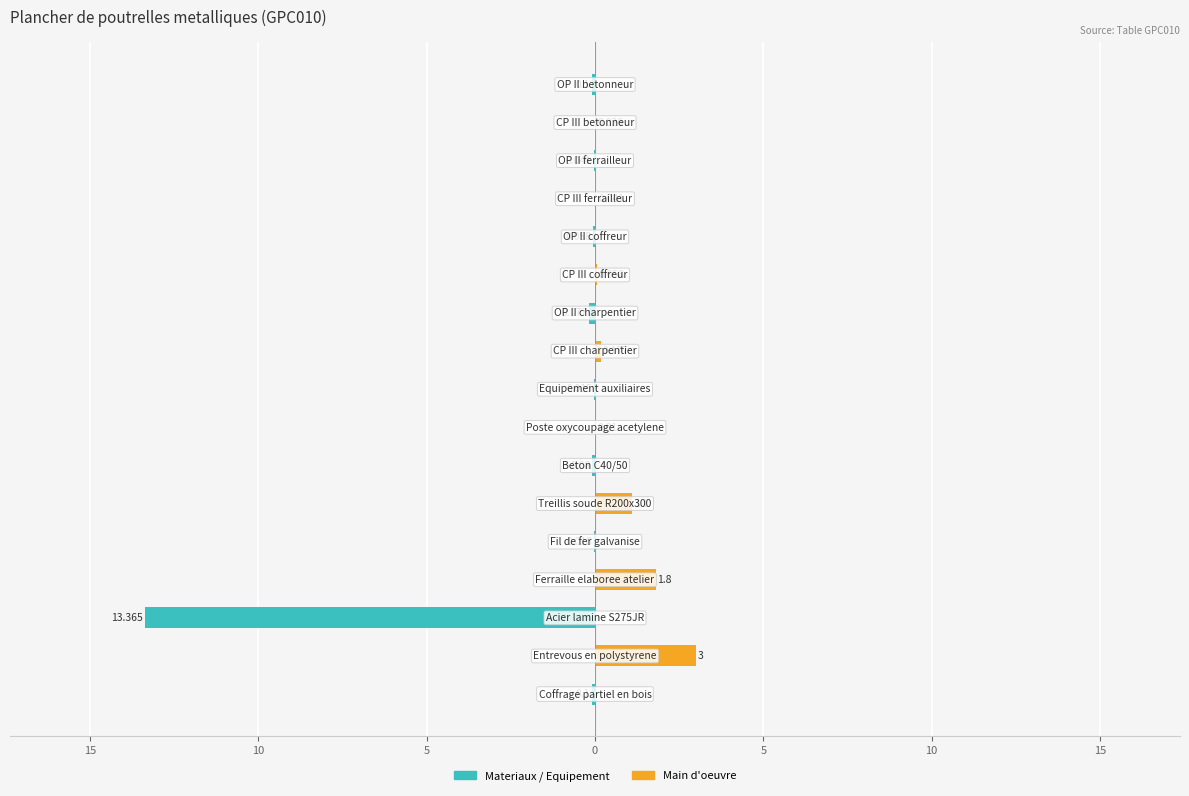

What are all the series names shown in the legend?

Materiaux / Equipement, Main d'oeuvre